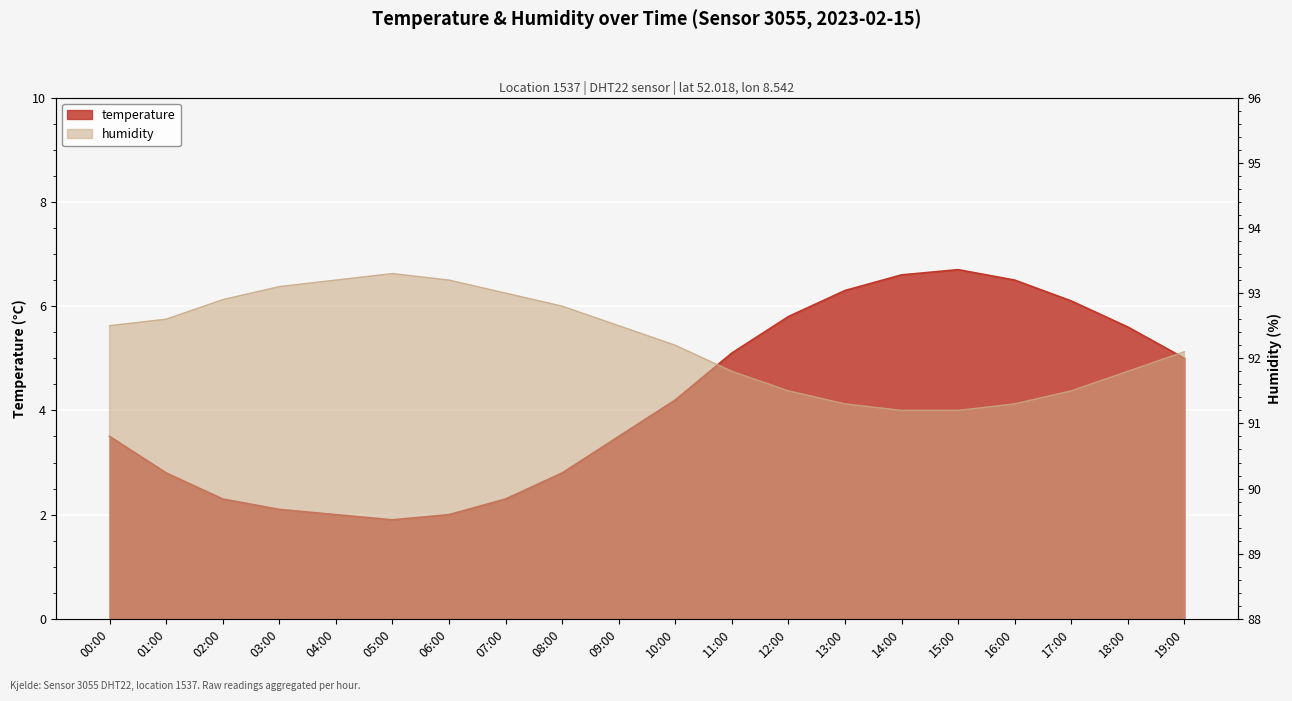

What is the total value across all series at 10:00?

96.4